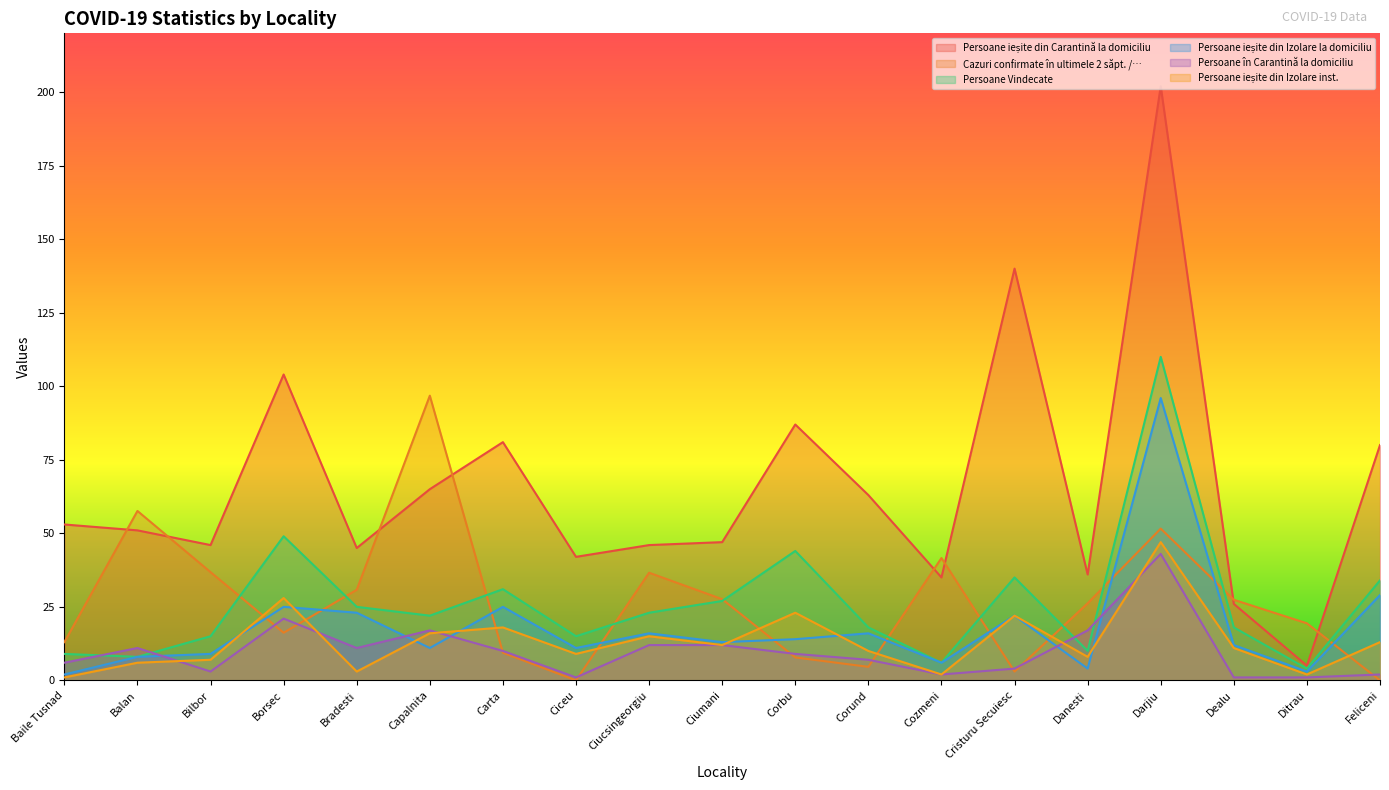

Reading left to right, list all the values displayed in this chart.

Persoane ieșite din Carantină la domiciliu: Baile Tusnad=53.0	Balan=51.0	Bilbor=46.0	Borsec=104.0	Bradesti=45.0	Capalnita=65.0	Carta=81.0	Ciceu=42.0	Ciucsingeorgiu=46.0	Ciumani=47.0	Corbu=87.0	Corund=63.0	Cozmeni=35.0	Cristuru Secuiesc=140.0	Danesti=36.0	Darjiu=202.0	Dealu=26.0	Ditrau=5.0	Feliceni=80.0
Cazuri confirmate în ultimele 2 săpt. /…: Baile Tusnad=13.0	Balan=57.6	Bilbor=36.8	Borsec=16.2	Bradesti=30.8	Capalnita=96.8	Carta=9.4	Ciceu=0.0	Ciucsingeorgiu=36.6	Ciumani=27.6	Corbu=7.8	Corund=4.6	Cozmeni=41.6	Cristuru Secuiesc=3.0	Danesti=26.2	Darjiu=51.6	Dealu=27.4	Ditrau=19.4	Feliceni=0.0
Persoane Vindecate: Baile Tusnad=9.0	Balan=8.0	Bilbor=15.0	Borsec=49.0	Bradesti=25.0	Capalnita=22.0	Carta=31.0	Ciceu=15.0	Ciucsingeorgiu=23.0	Ciumani=27.0	Corbu=44.0	Corund=18.0	Cozmeni=6.0	Cristuru Secuiesc=35.0	Danesti=10.0	Darjiu=110.0	Dealu=18.0	Ditrau=4.0	Feliceni=34.0
Persoane ieșite din Izolare la domiciliu: Baile Tusnad=2.0	Balan=8.0	Bilbor=9.0	Borsec=25.0	Bradesti=23.0	Capalnita=11.0	Carta=25.0	Ciceu=11.0	Ciucsingeorgiu=16.0	Ciumani=13.0	Corbu=14.0	Corund=16.0	Cozmeni=6.0	Cristuru Secuiesc=22.0	Danesti=4.0	Darjiu=96.0	Dealu=12.0	Ditrau=3.0	Feliceni=29.0
Persoane în Carantină la domiciliu: Baile Tusnad=6.0	Balan=11.0	Bilbor=3.0	Borsec=21.0	Bradesti=11.0	Capalnita=17.0	Carta=10.0	Ciceu=1.0	Ciucsingeorgiu=12.0	Ciumani=12.0	Corbu=9.0	Corund=7.0	Cozmeni=2.0	Cristuru Secuiesc=4.0	Danesti=17.0	Darjiu=43.0	Dealu=1.0	Ditrau=1.0	Feliceni=2.0
Persoane ieșite din Izolare inst.: Baile Tusnad=1.0	Balan=6.0	Bilbor=7.0	Borsec=28.0	Bradesti=3.0	Capalnita=16.0	Carta=18.0	Ciceu=9.0	Ciucsingeorgiu=15.0	Ciumani=12.0	Corbu=23.0	Corund=10.0	Cozmeni=2.0	Cristuru Secuiesc=22.0	Danesti=8.0	Darjiu=47.0	Dealu=11.0	Ditrau=2.0	Feliceni=13.0